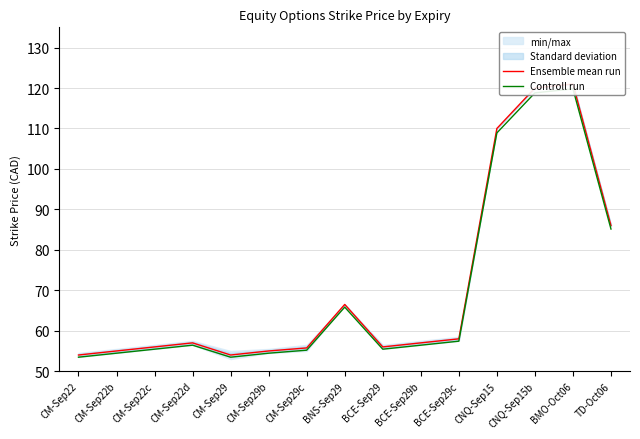

True or false: Controll run has more than 2 interior local peaks.

True